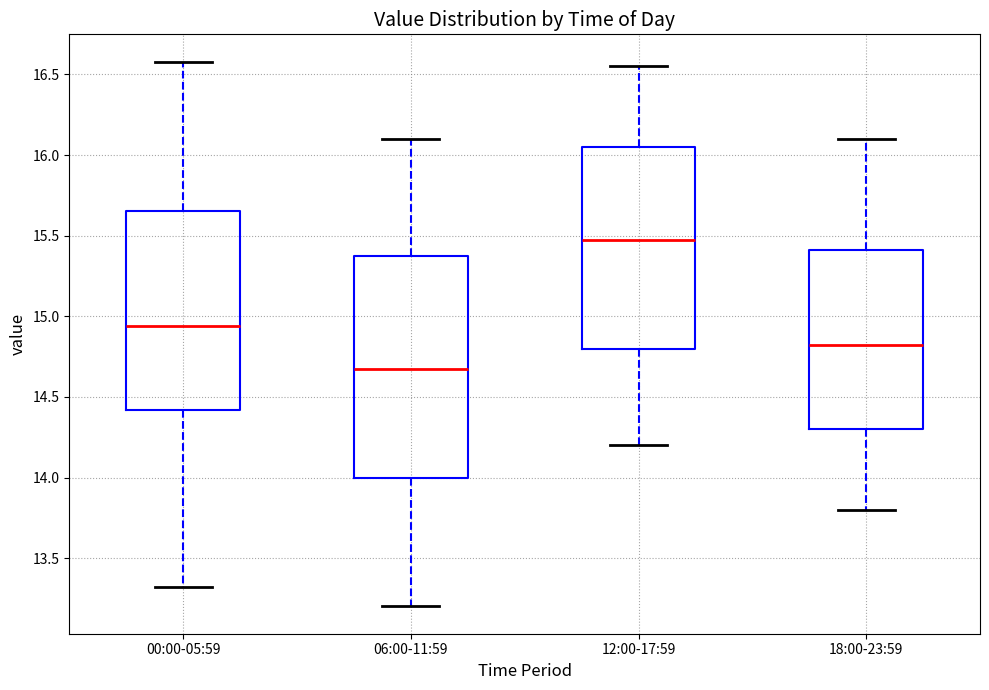

Comparing the boxes themselves (not the whiskers), which one is the tallest?

06:00-11:59